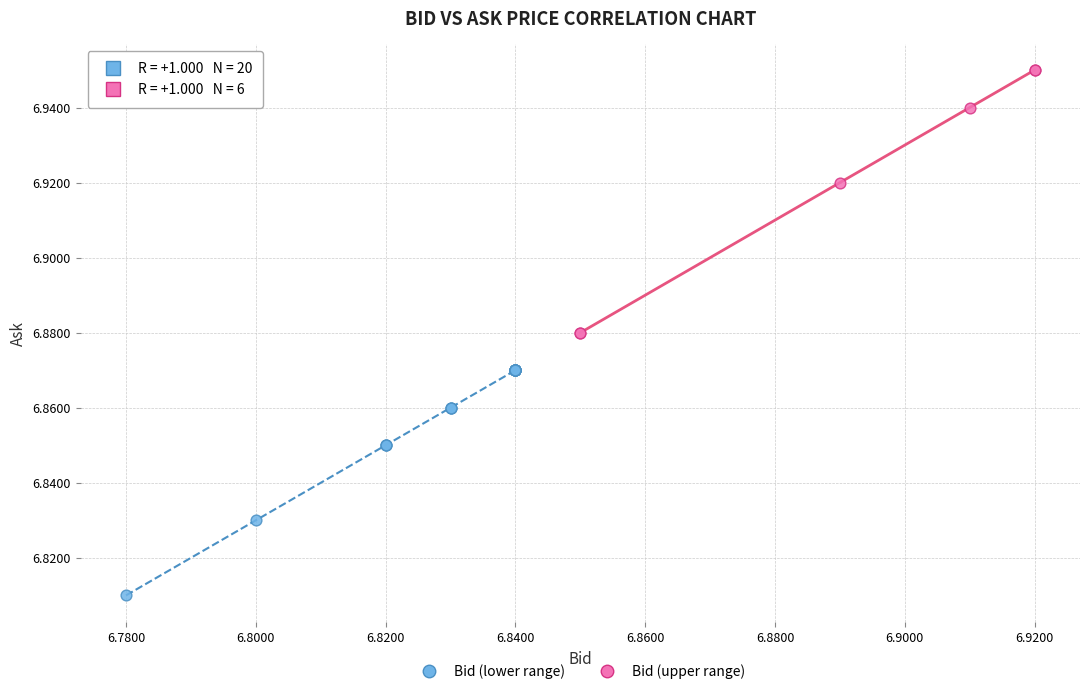

Which series reaches the minimum Y coordinate?

Bid (lower range)